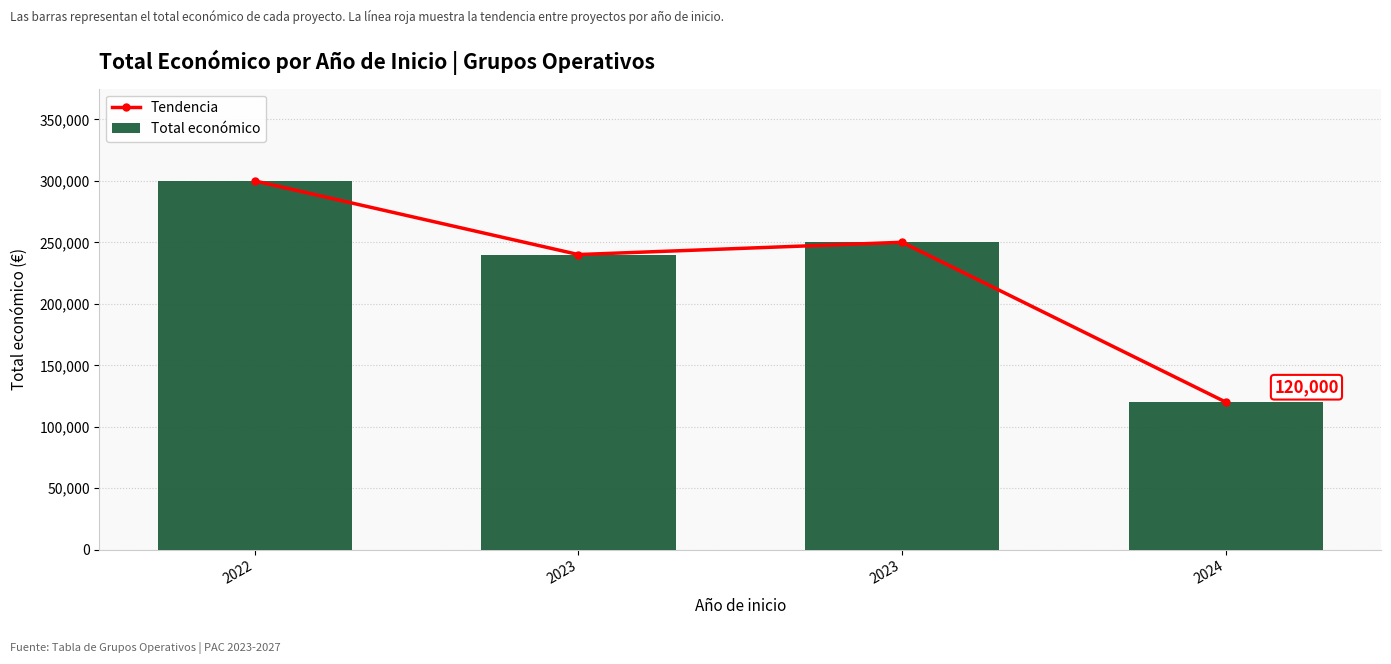

How many data points in Tendencia are above 250000?

1